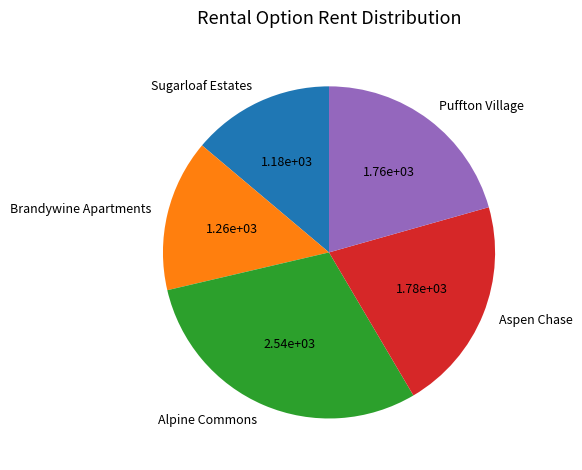

Approximately how many times larger is the value at Sugarloaf Estates compared to Brandywine Apartments?

0.9